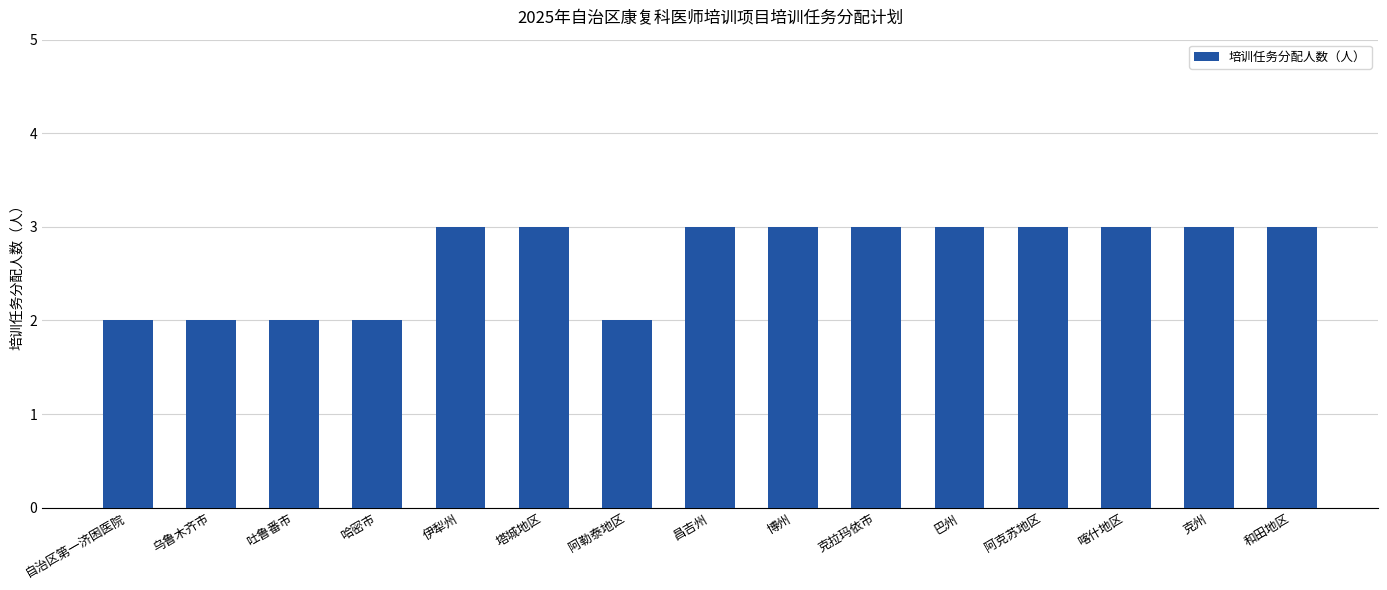

The value at 昌吉州 is 3. True or false?

True